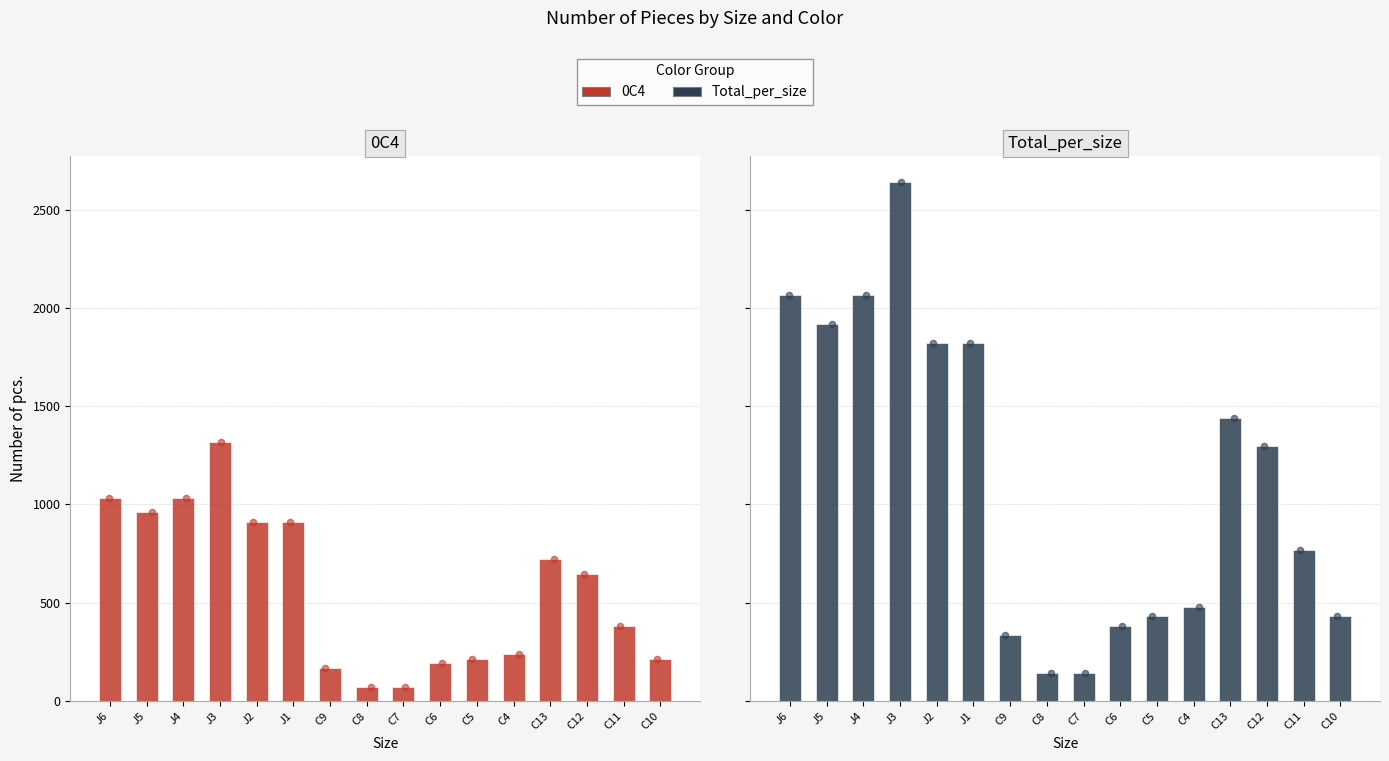

What is the total value across all series at C4?

720